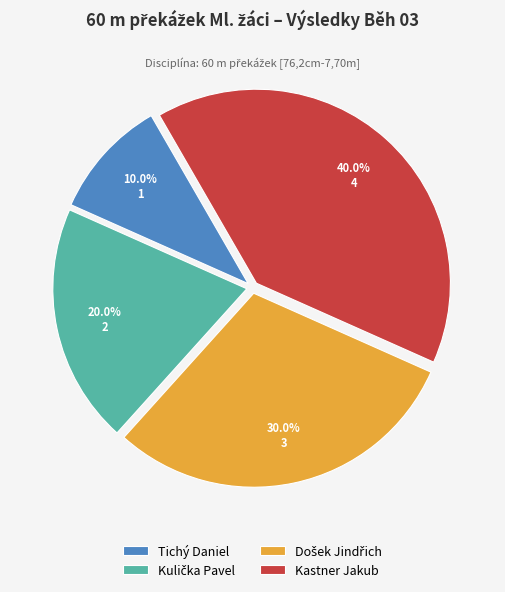

What portion of the pie excludes Tichý Daniel?

90.0%